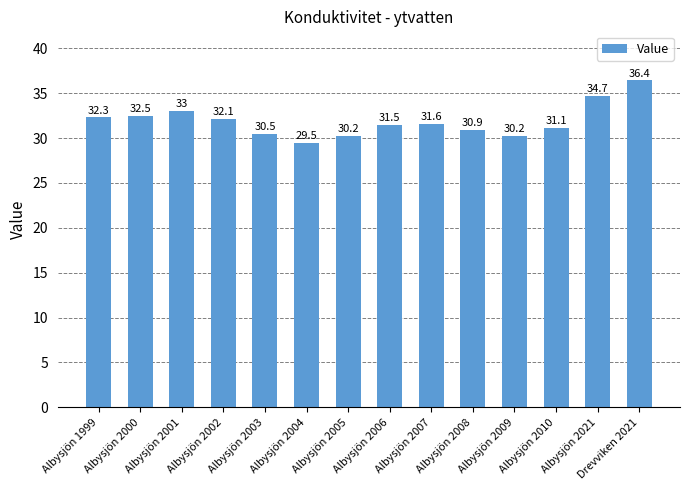

What is the average value?

31.9